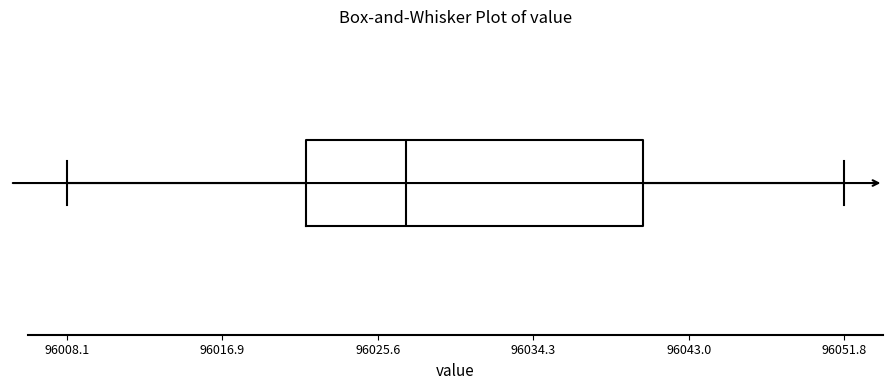

Transcribe this box plot: give where the median line is, the range the box spans, and where the two whiskers end, as read against the x-axis. The values are not printed on the chart, so give them approximately, as read against the axis.

median 96027, box 96022 to 96040, whiskers 96008 to 96052